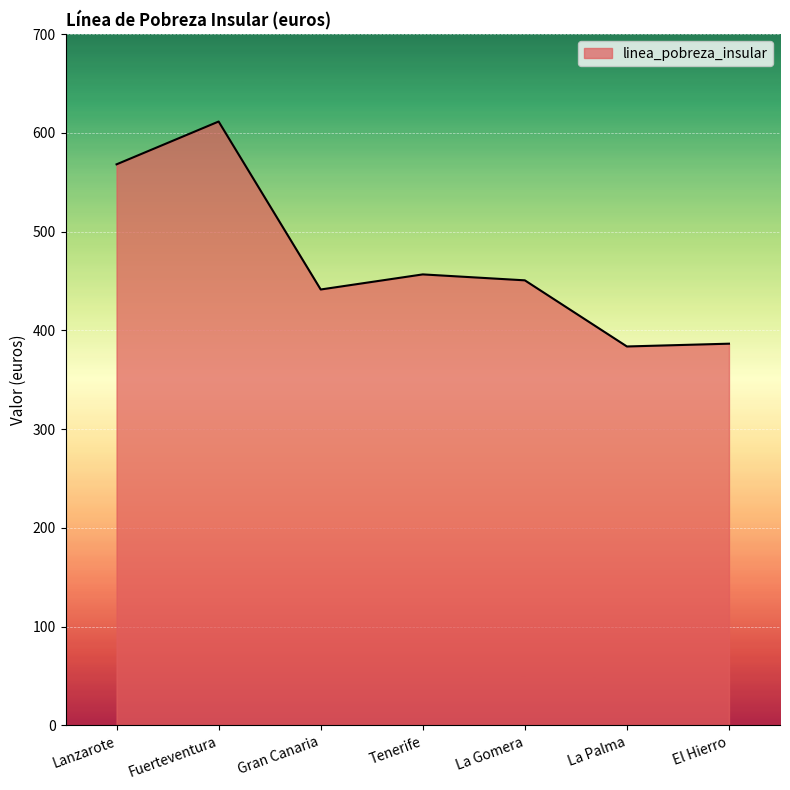

At which label is the value closest to 497?

Tenerife